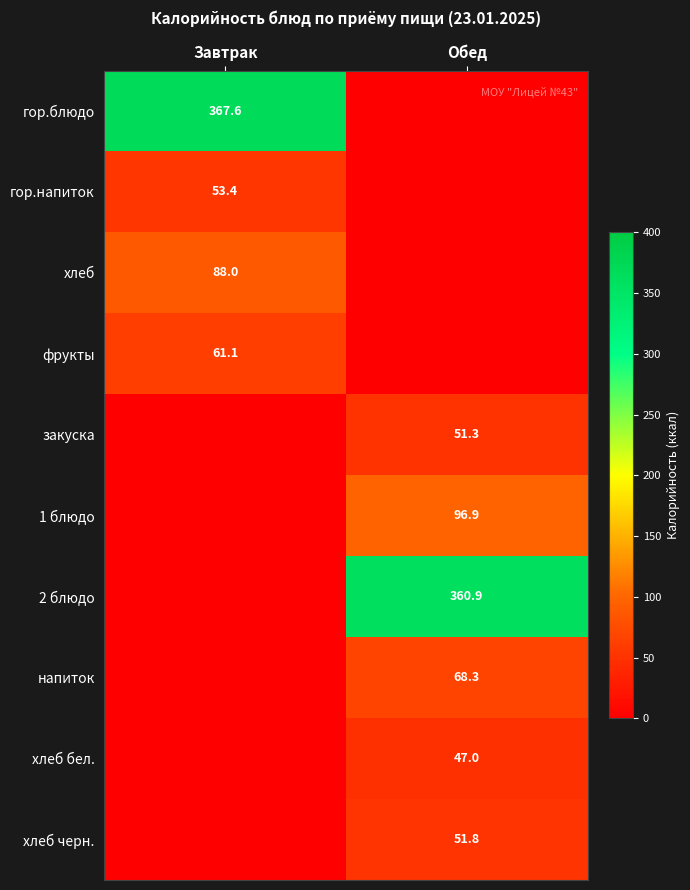

The value of хлеб бел. at Обед is 30.7. True or false?

False